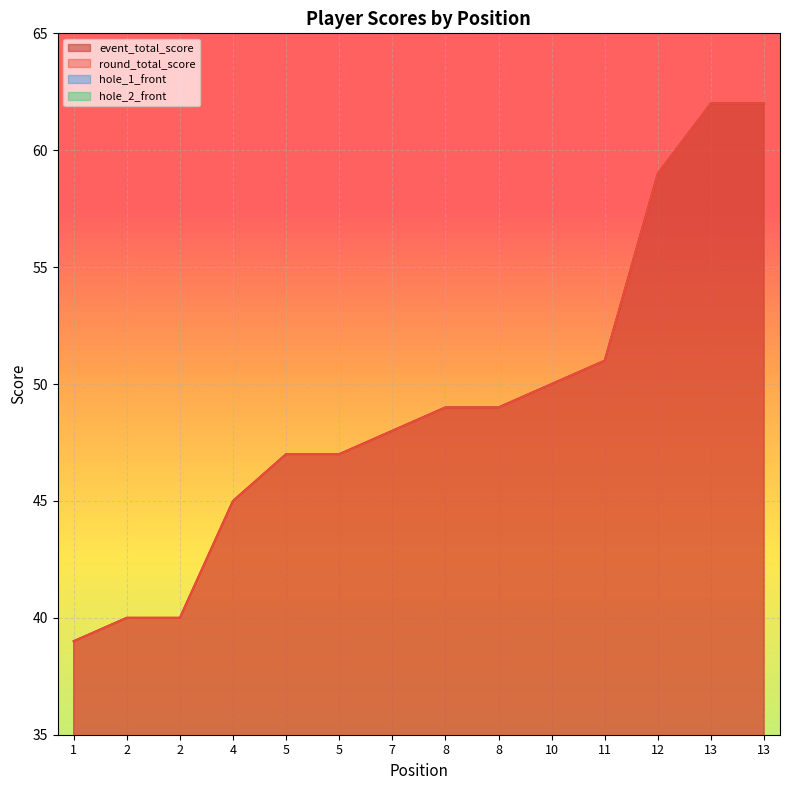

True or false: round_total_score has a value of 61 at 4.

False